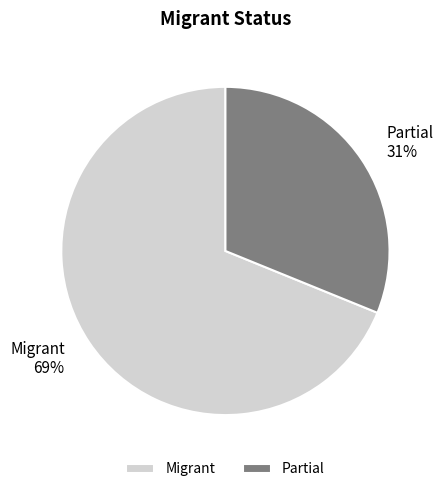

Which slice is the smallest?

Partial